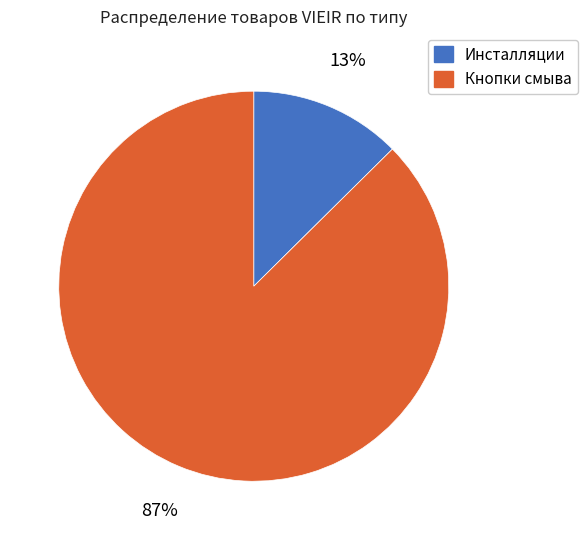

Is there any slice that represents more than half of the pie?

Yes